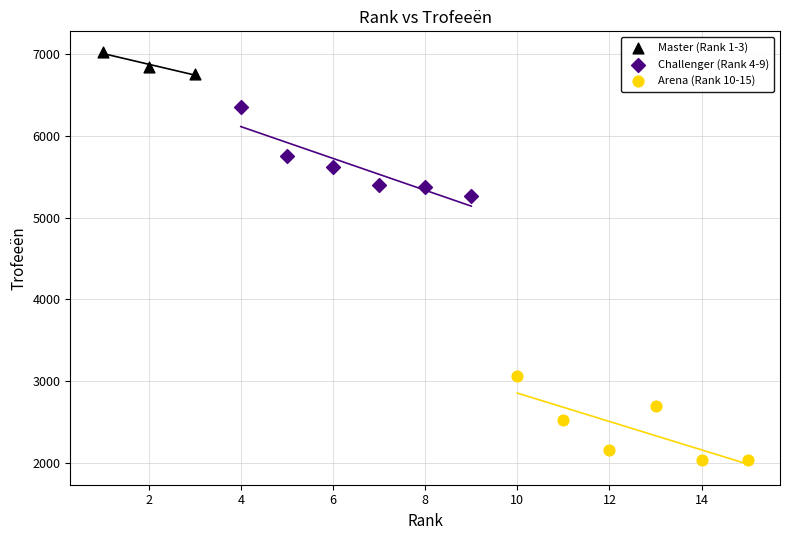

Which series contains the lowest Y value?

Arena (Rank 10-15)